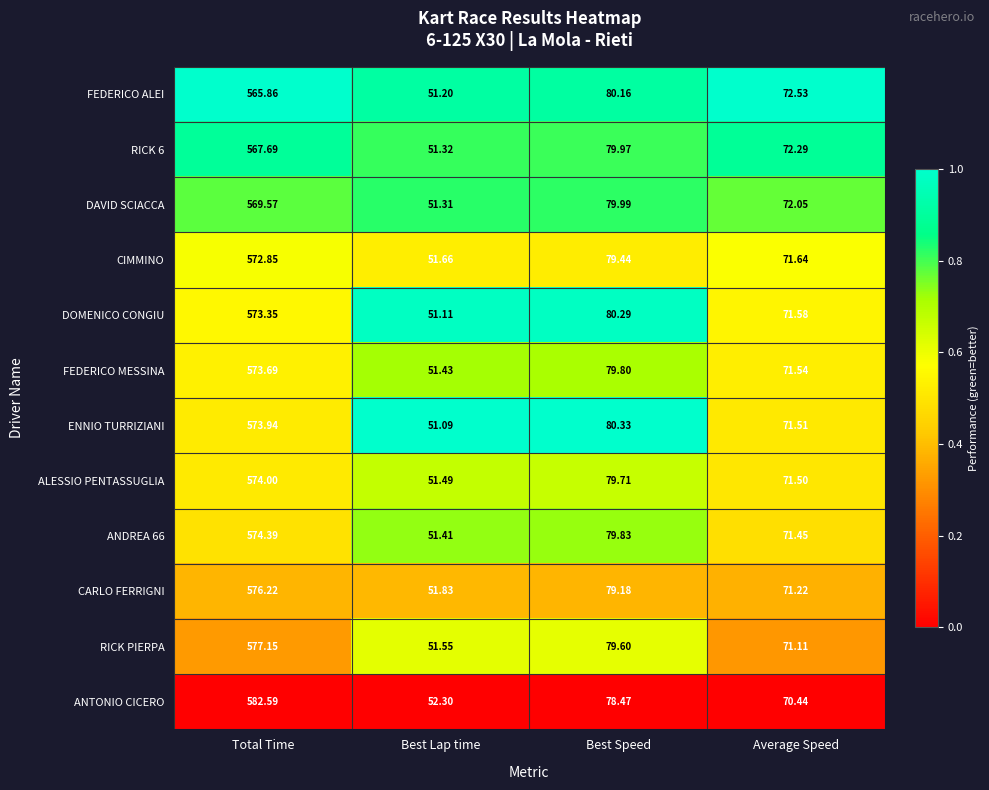

Which category has the lowest value in the CARLO FERRIGNI series?

Best Lap time